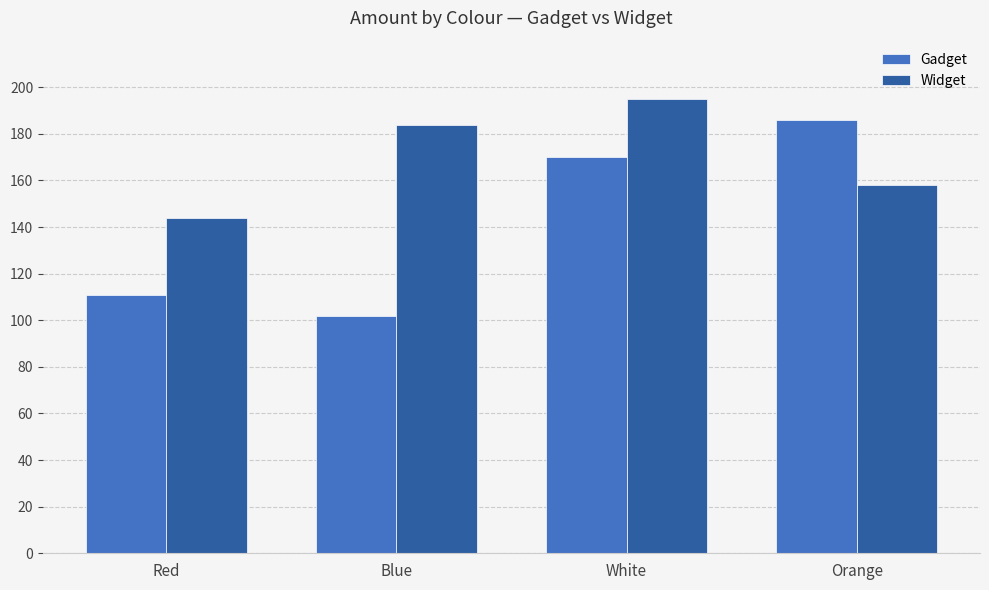

Which series has the largest total across all categories?

Widget